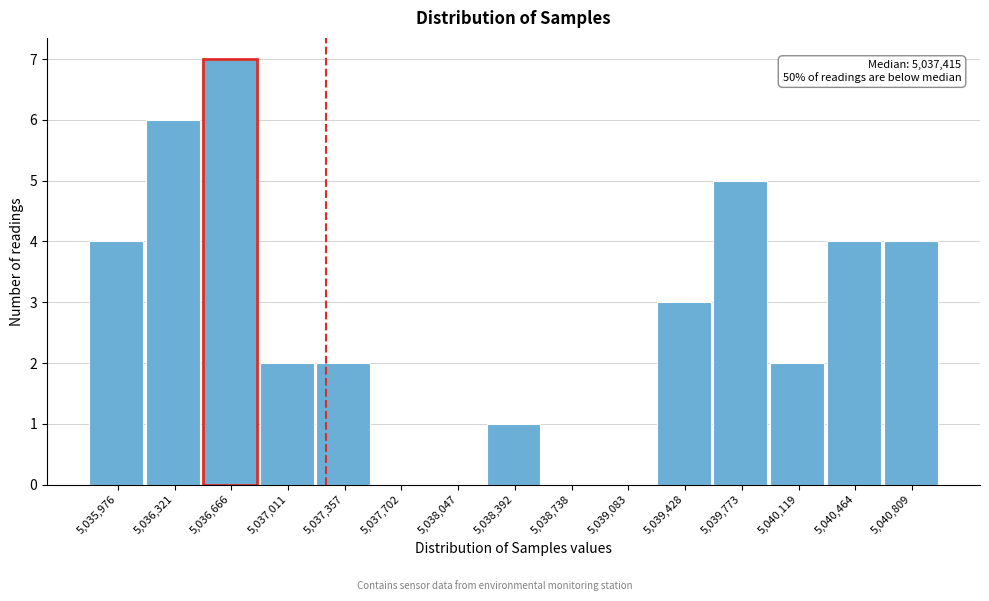

Reading left to right, transcribe all the data shown in this chart.

5,035,976=4	5,036,321=6	5,036,666=7	5,037,011=2	5,037,357=2	5,037,702=0	5,038,047=0	5,038,392=1	5,038,738=0	5,039,083=0	5,039,428=3	5,039,773=5	5,040,119=2	5,040,464=4	5,040,809=4